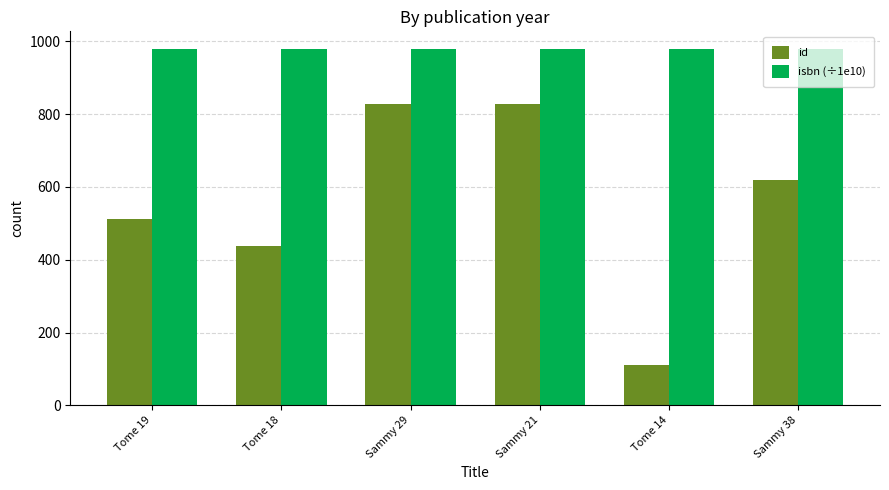

What is the sum of the id values at Sammy 29 and Sammy 21?

1656.0